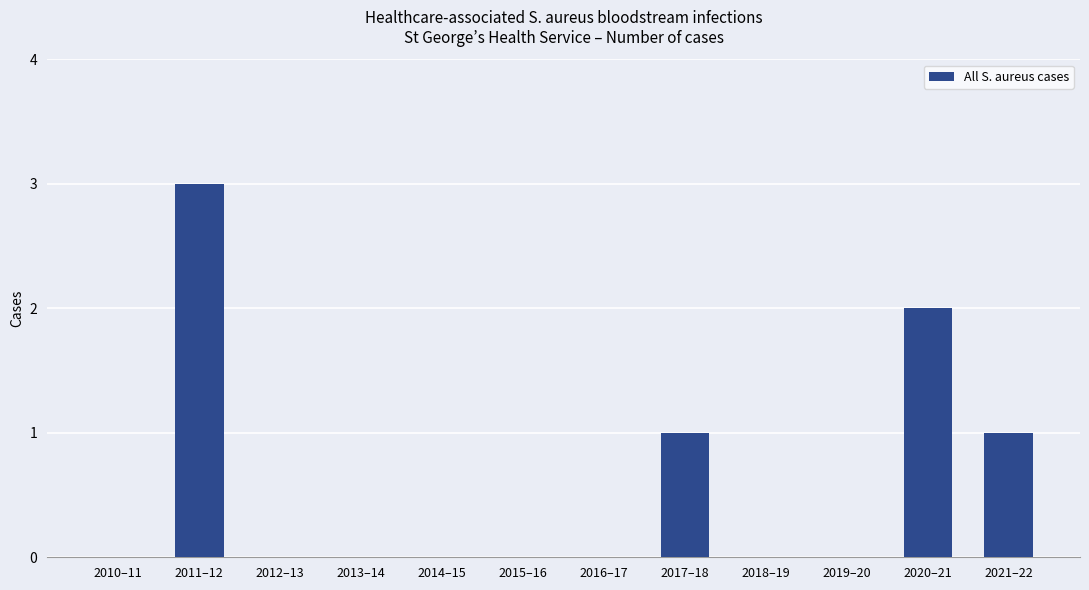

The value at 2014–15 is -1. True or false?

False